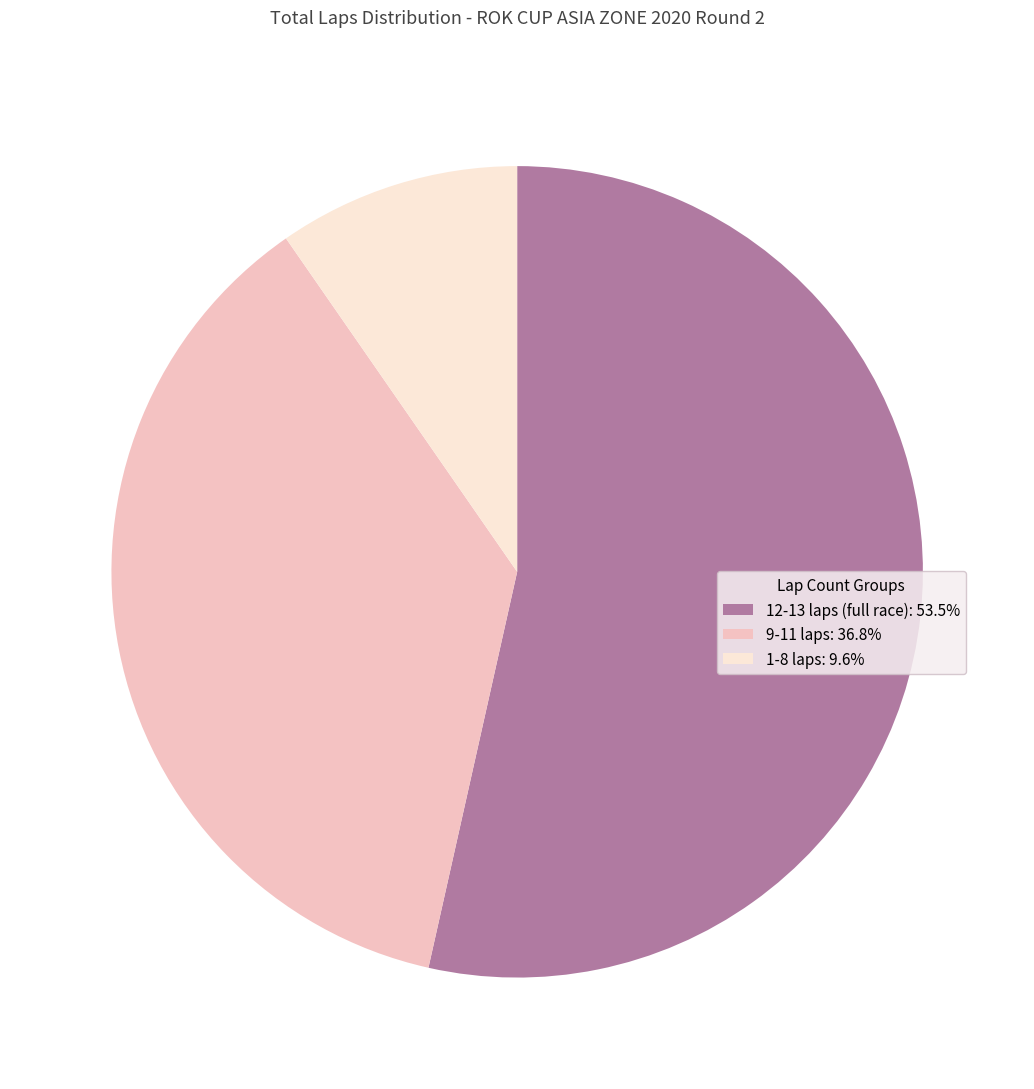

Is there a majority slice in this chart?

Yes